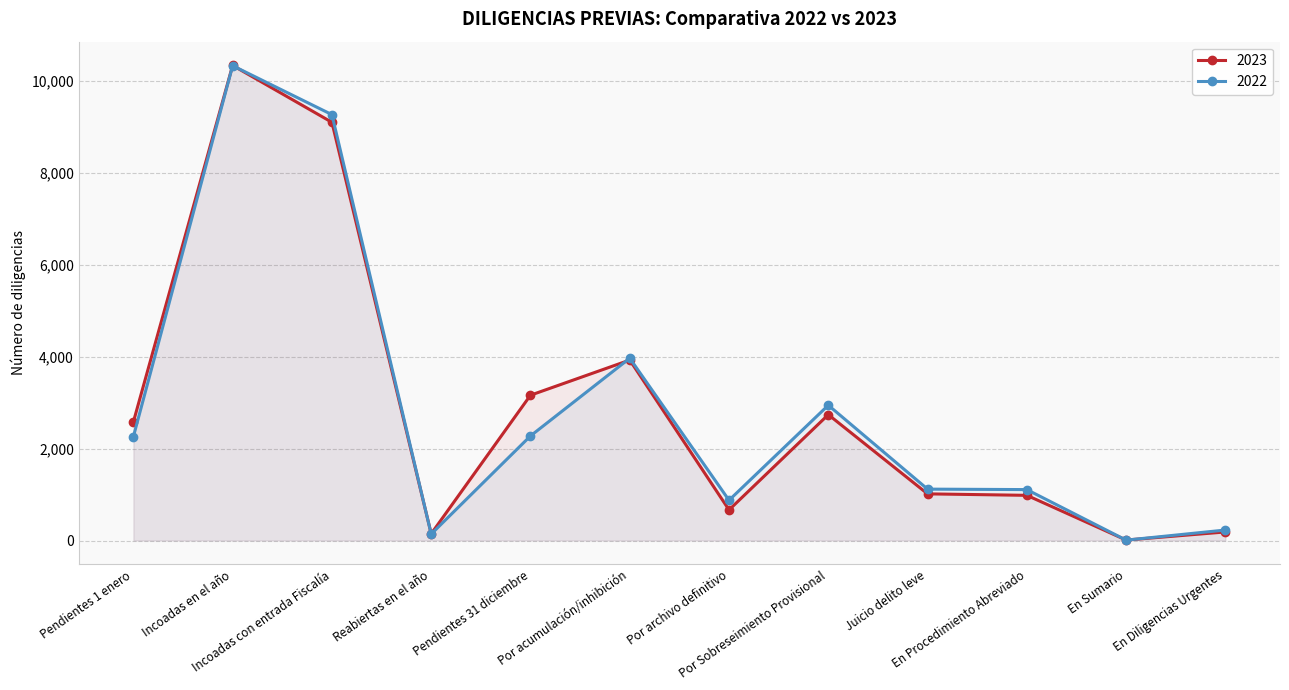

True or false: 2022 has more than 0 points higher than both neighbors.

True